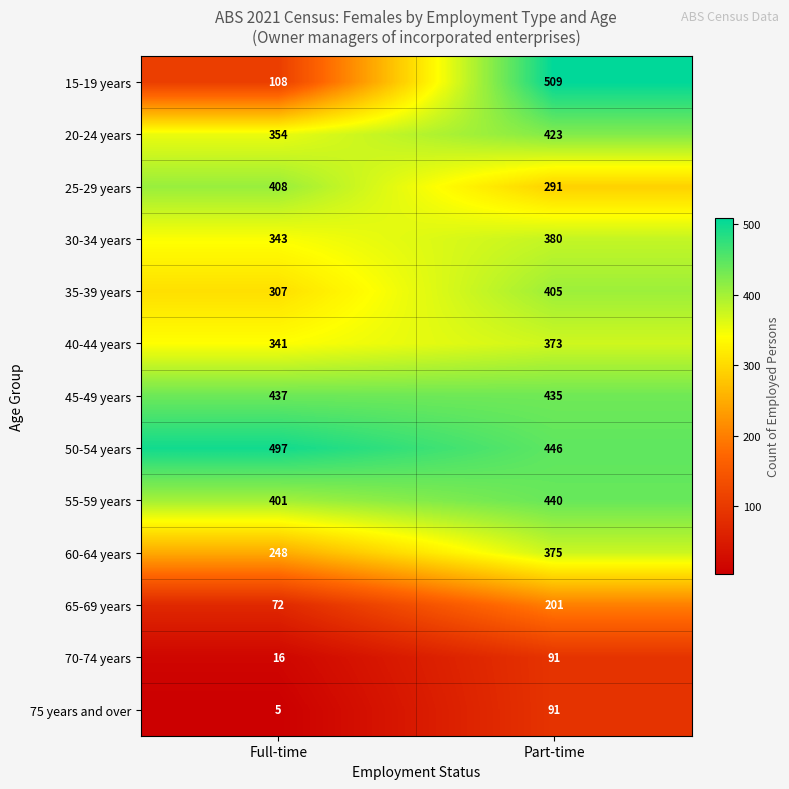

What is the minimum value shown in the chart?

5